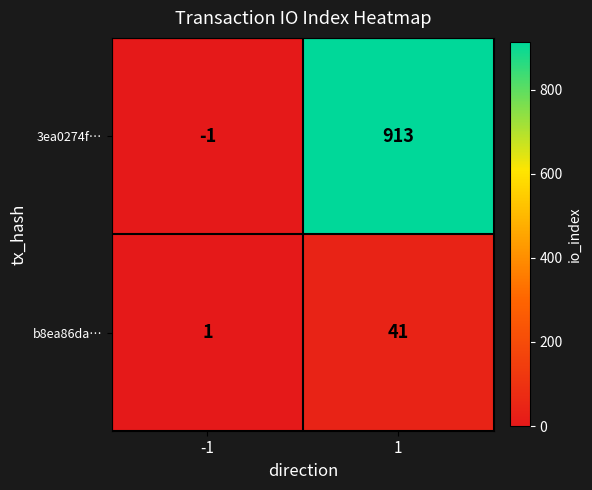

How many values in the b8ea86da… series are below 41?

1